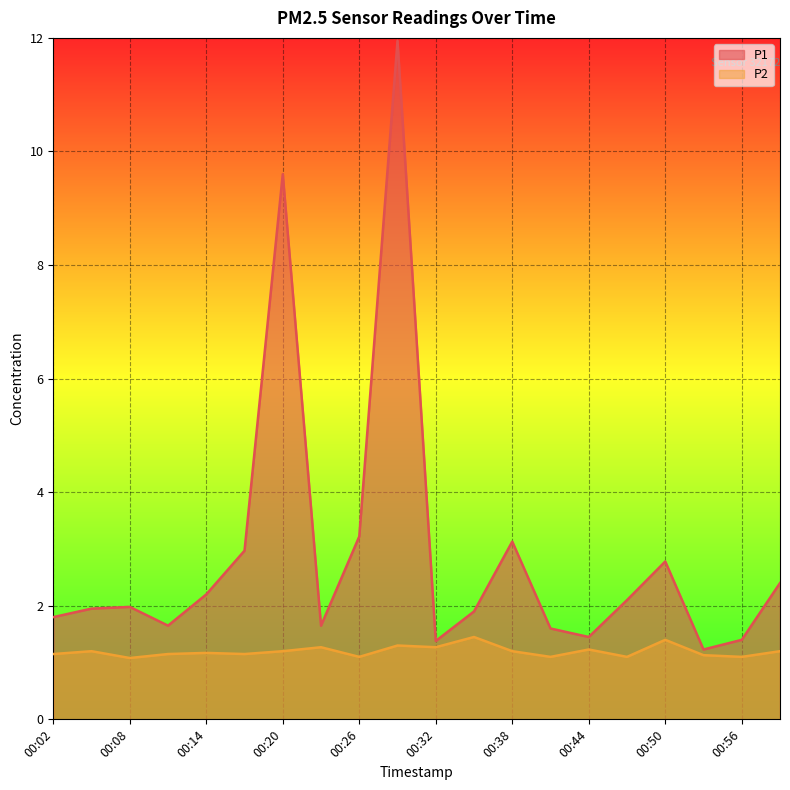

What is the difference between the maximum and minimum values in the P1 series?

10.7